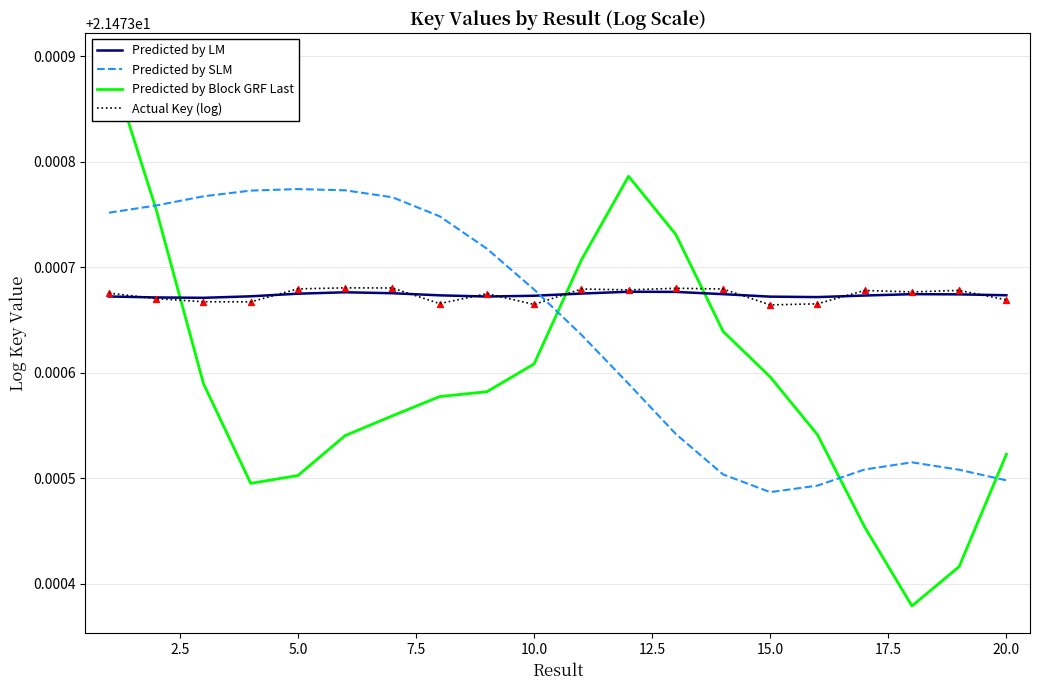

How many times do Actual Key (log) and Predicted by SLM cross each other?

1